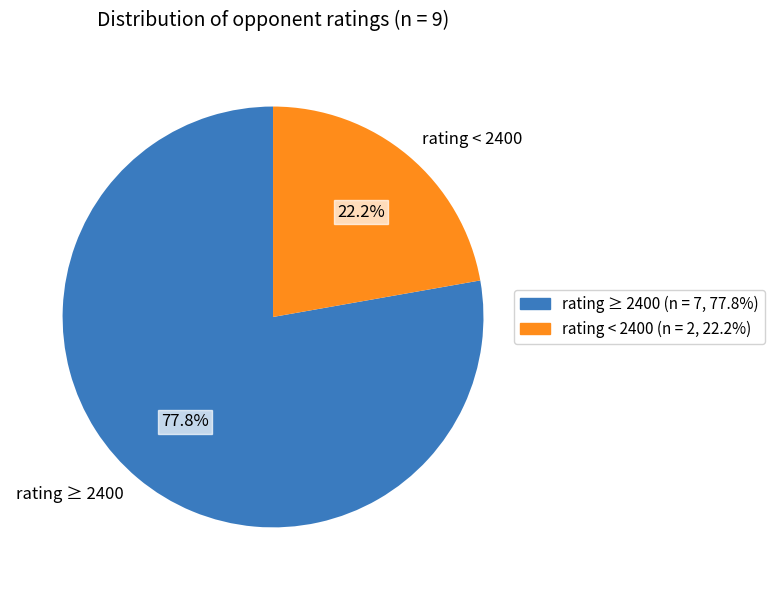

Rank the categories by value from highest to lowest.

rating ≥ 2400, rating < 2400